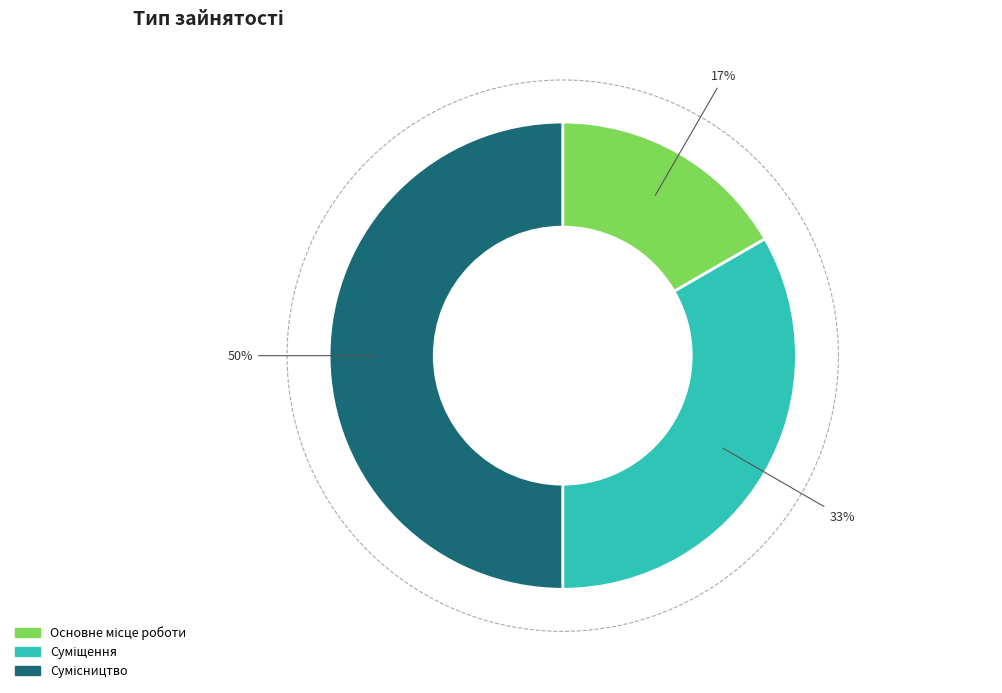

Which category has the smallest portion of the pie?

Основне місце роботи